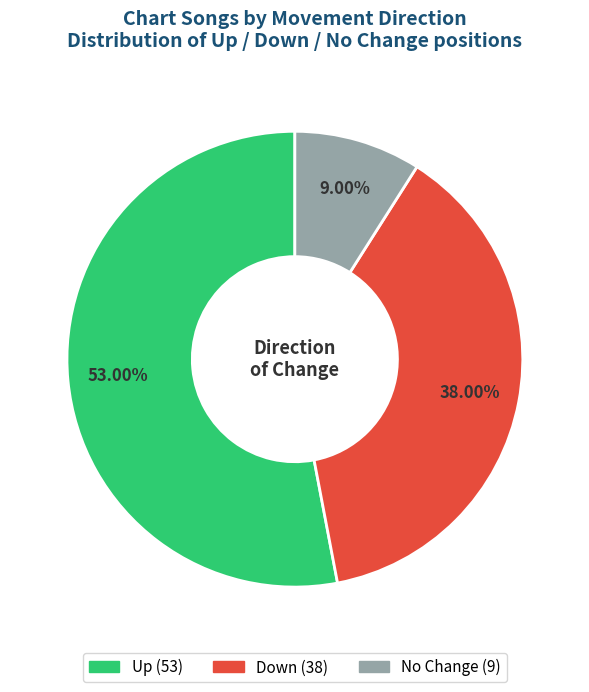

Is there any slice that represents more than half of the pie?

Yes